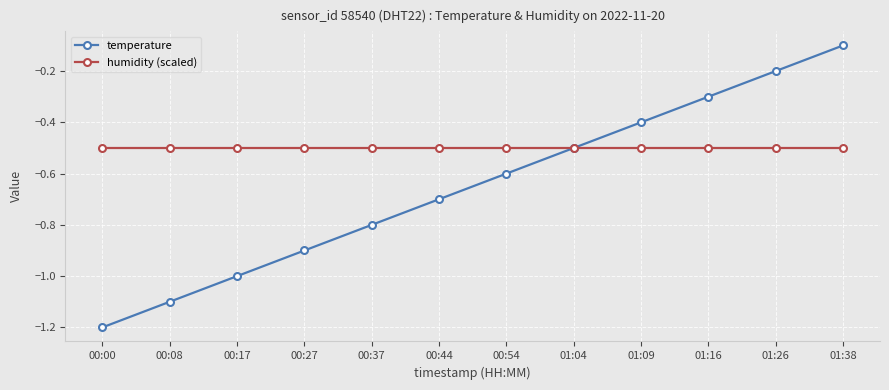

Is the value of humidity (scaled) at 00:54 greater than the value of temperature at 01:16?

No